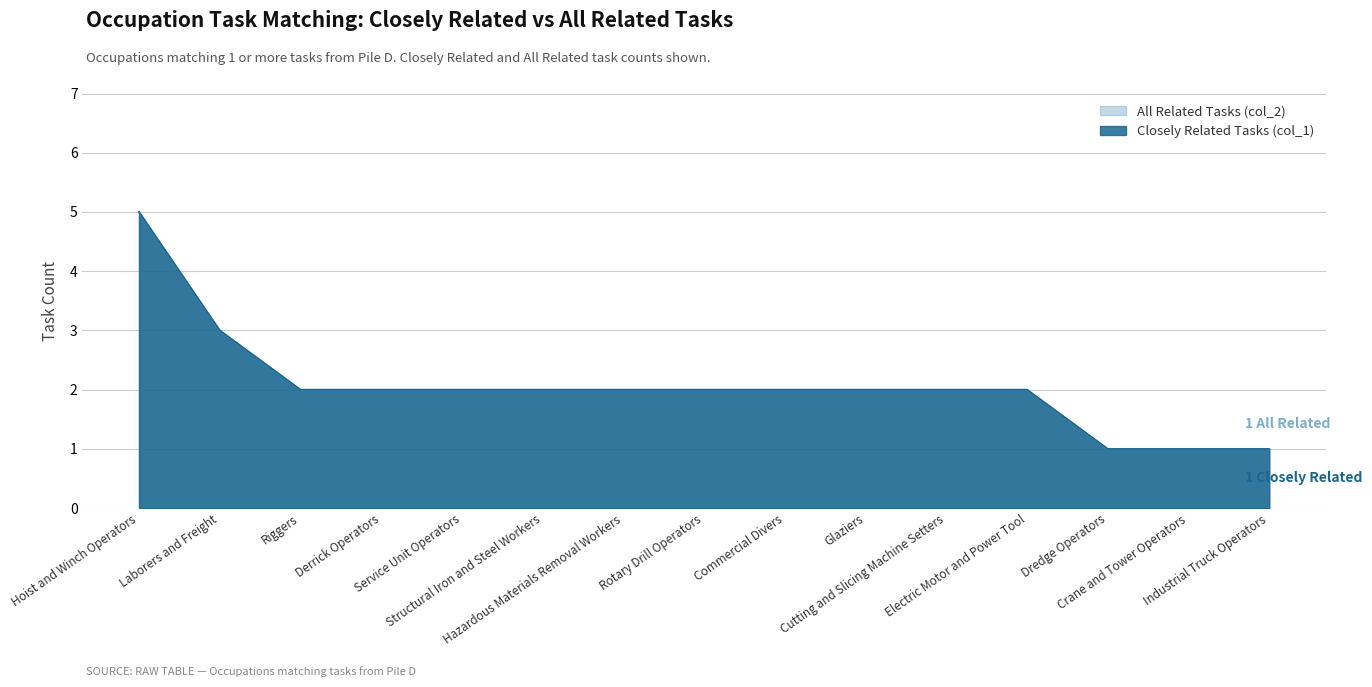

Which series has the largest range (max minus min)?

All Related Tasks (col_2)